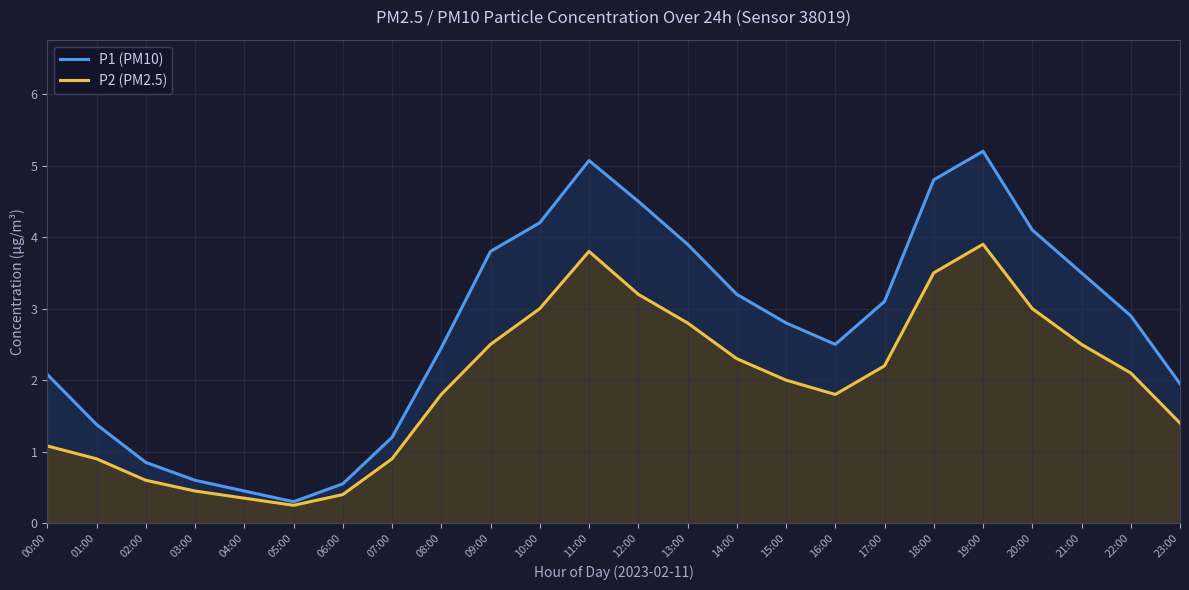

How many lines are shown in the chart?

2